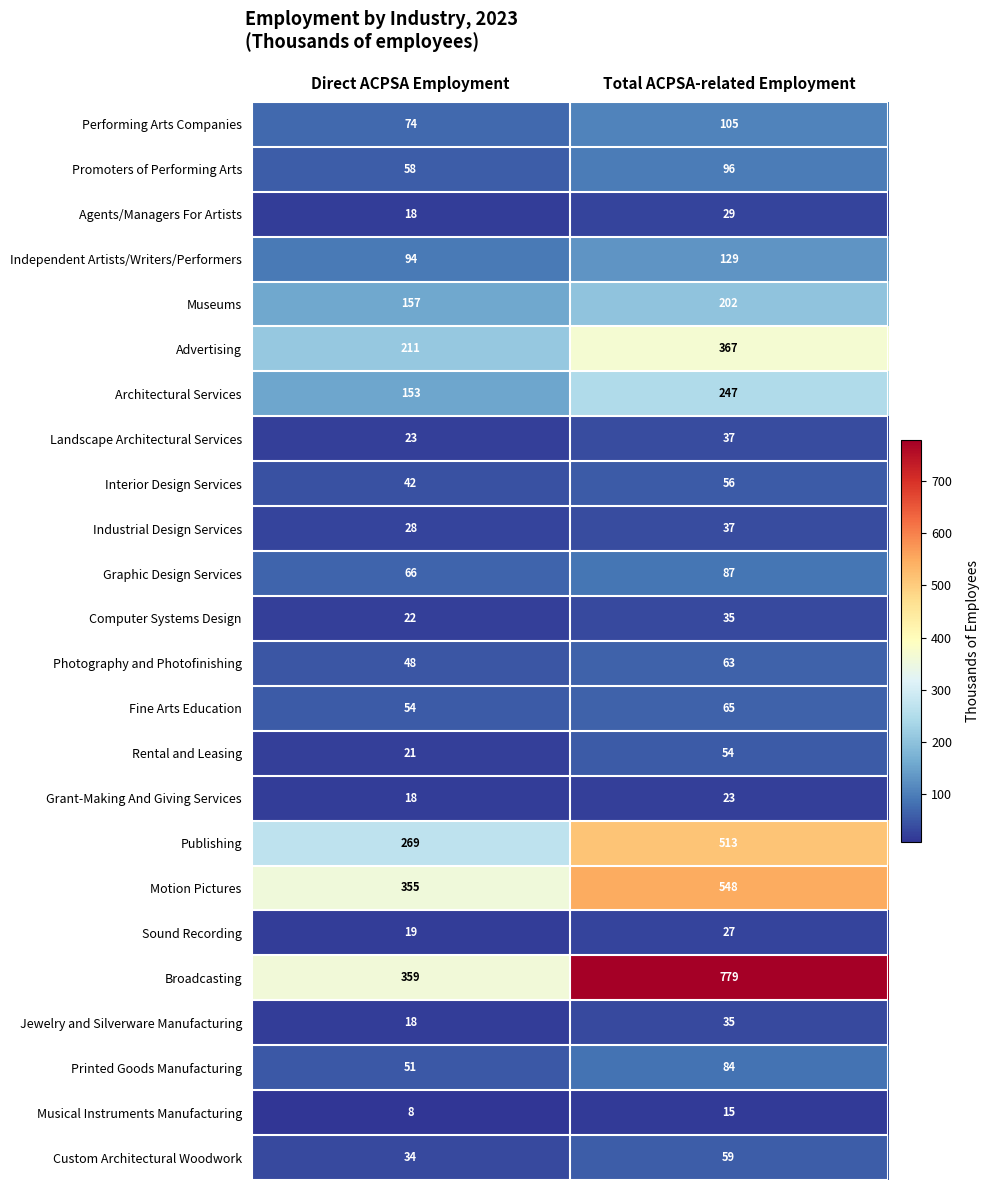

At which category is the sum across all series the highest?

Total ACPSA-related Employment